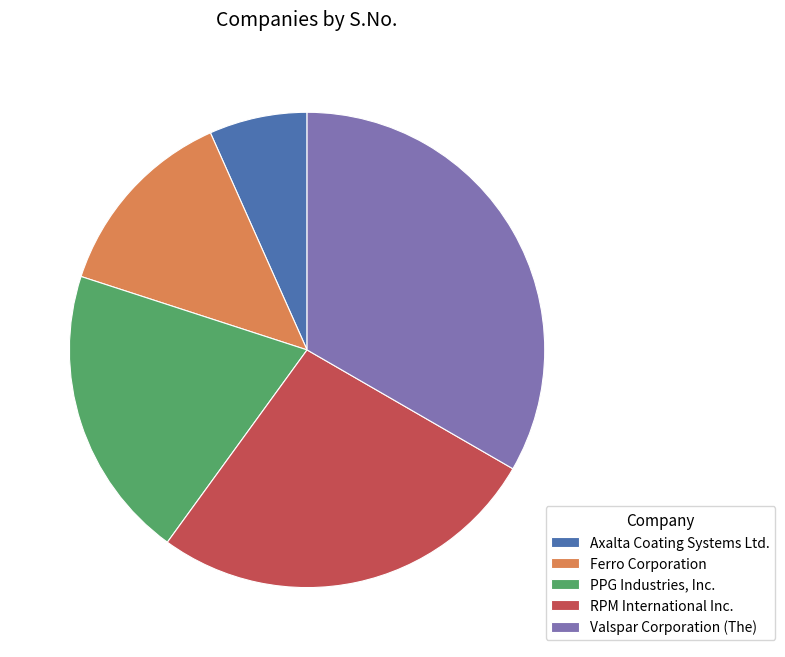

Is it true that RPM International Inc. is 39% of the pie?

False